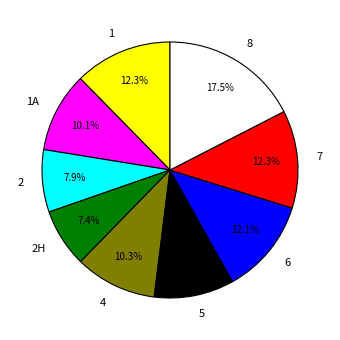

To the nearest percent, what is the average slice percentage?

11%